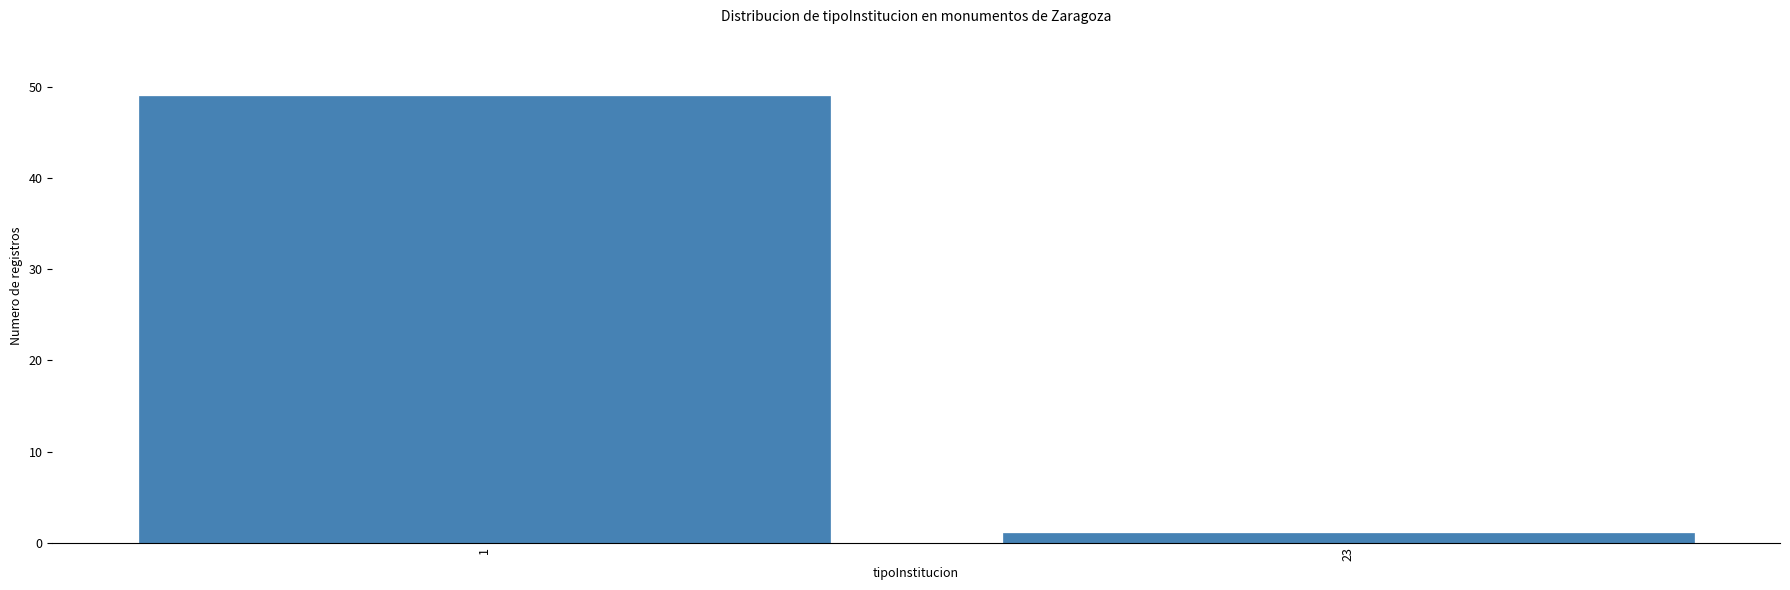

Reading left to right, extract all data points from this chart.

1=49	23=1